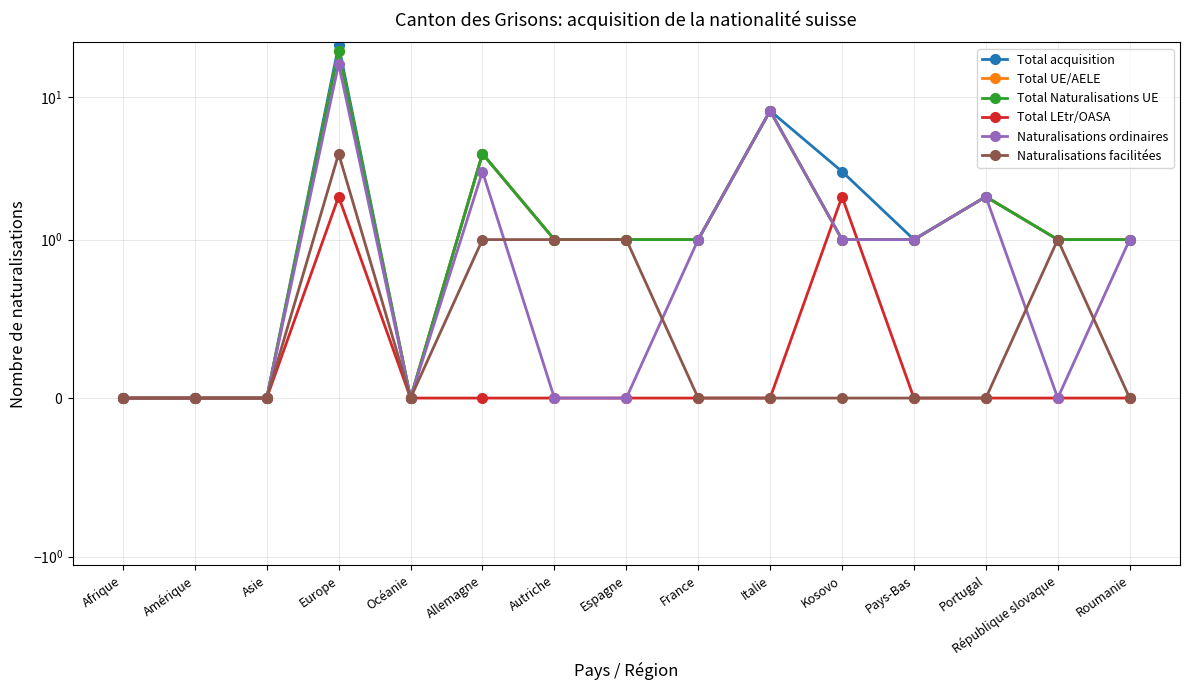

True or false: Total LEtr/OASA has more than 1 interior local peaks.

True